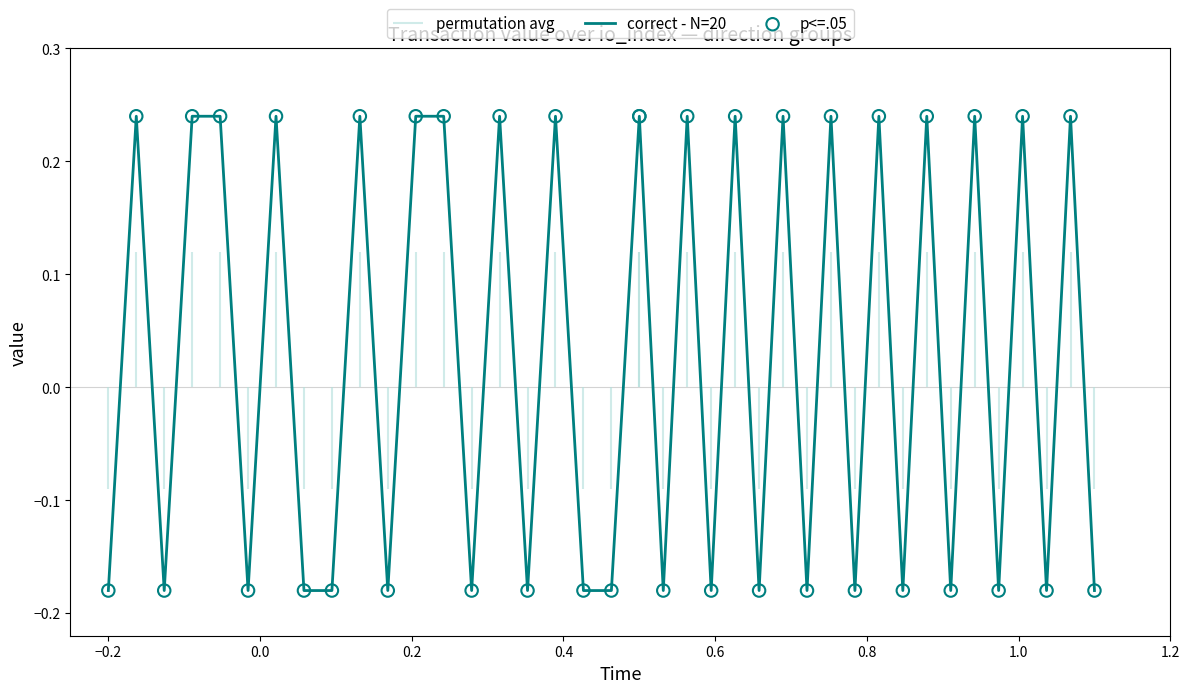

Is the value of correct - N=20 at 21 greater than the value of p<=.05 at −0.4?

No